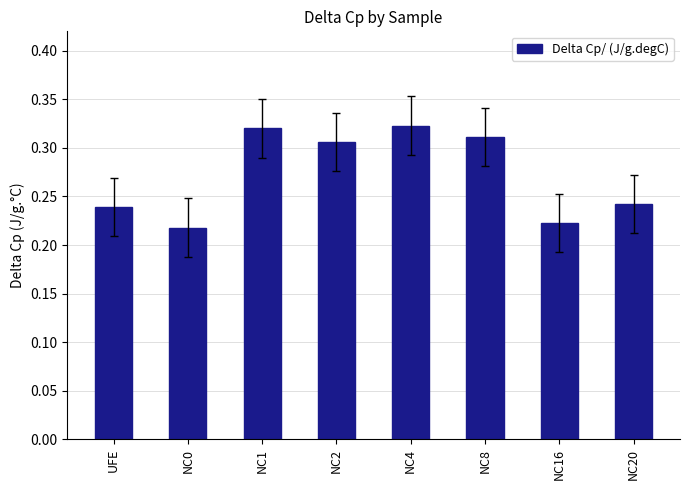

Is it true that the value at NC16 is 0.4?

False